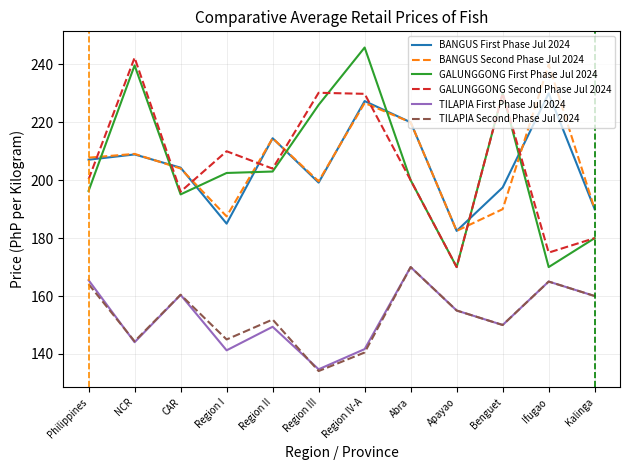

What is the smallest value displayed?

134.1